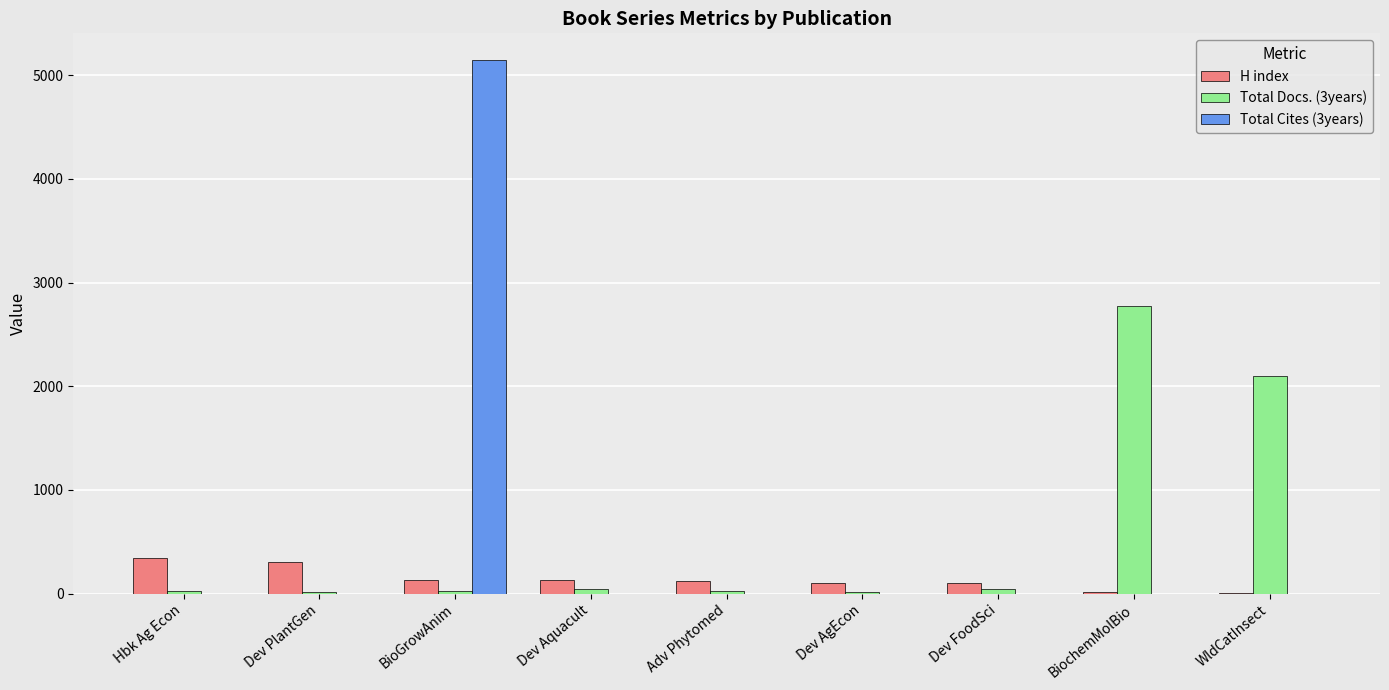

What is the greatest value displayed?

5147